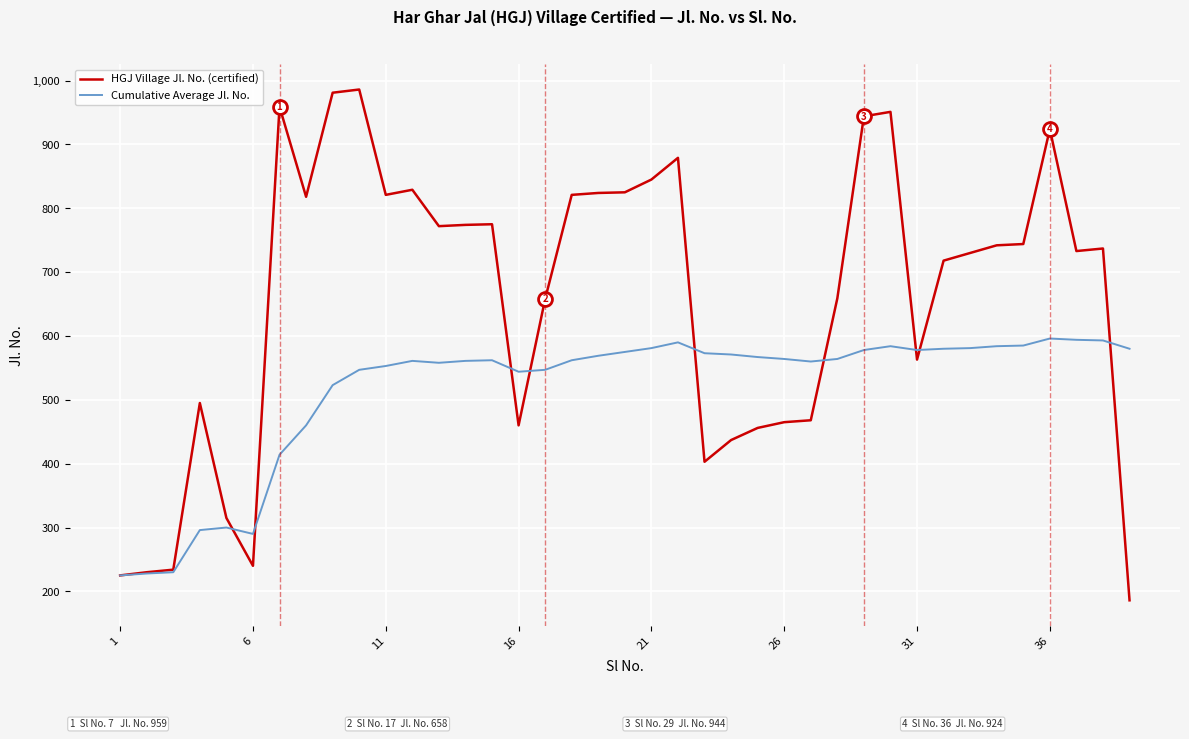

Which series has the widest spread of values?

HGJ Village Jl. No. (certified)